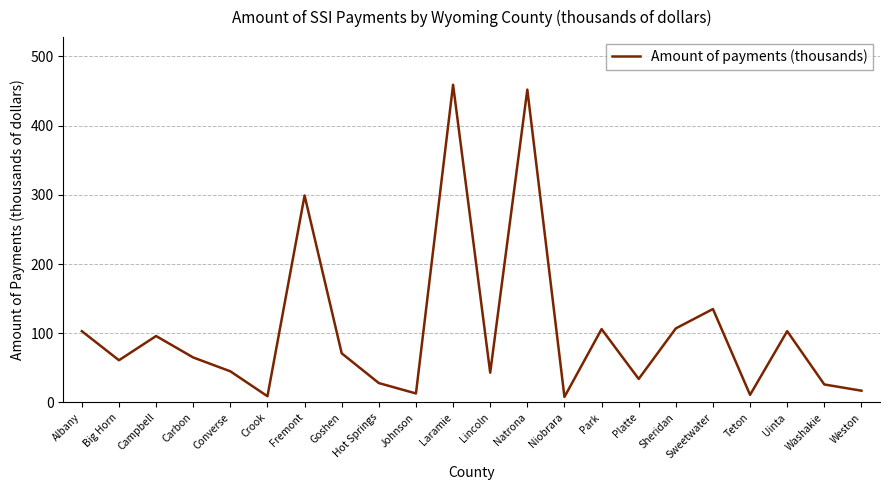

Where does the data first go above 65?

Albany